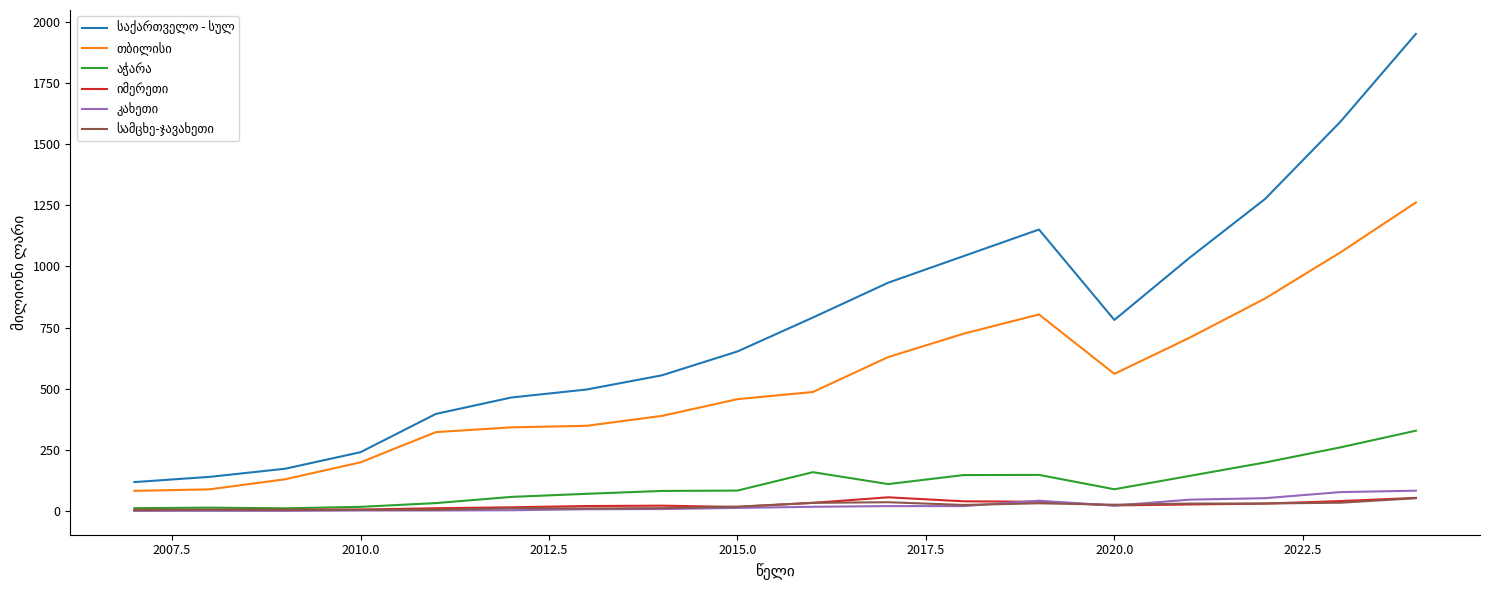

Does the chart display data point markers on the line(s)?

No